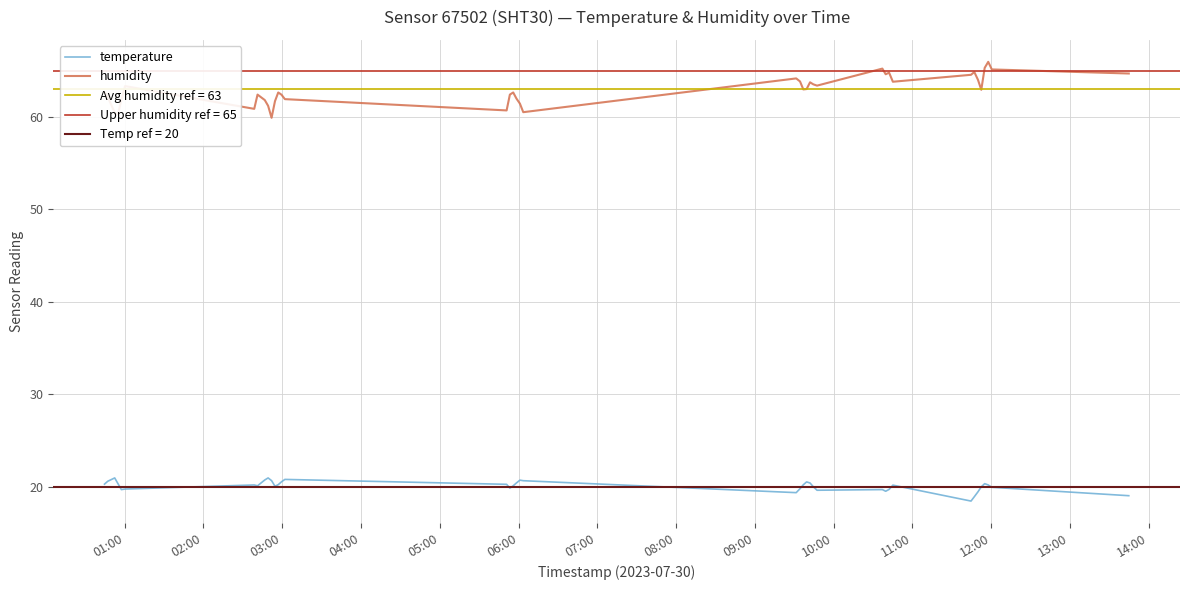

True or false: humidity and temperature intersect in this chart.

False